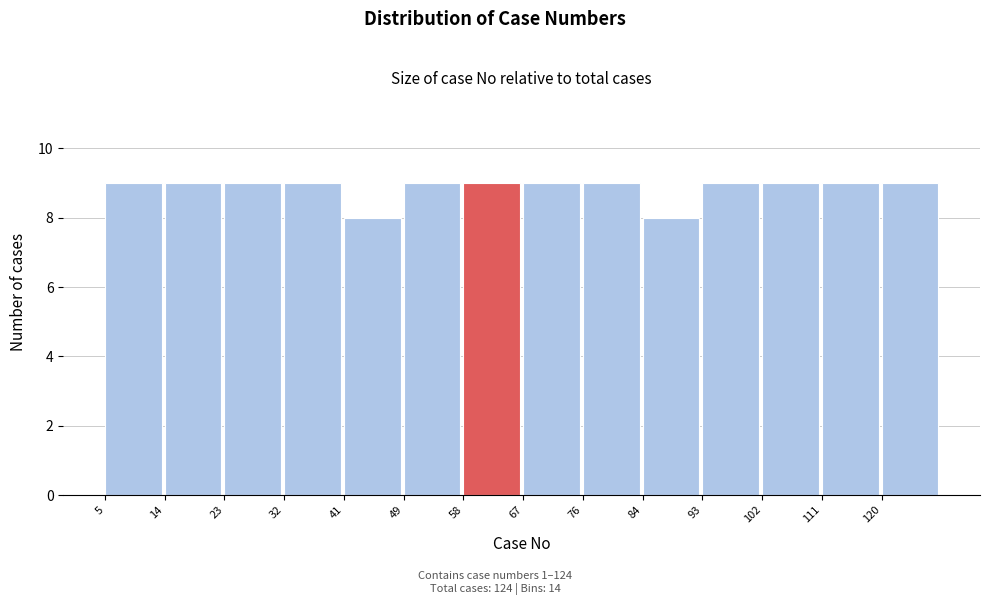

Reading right to left, transcribe all the data shown in this chart.

9	9	9	9	8	9	9	9	9	8	9	9	9	9